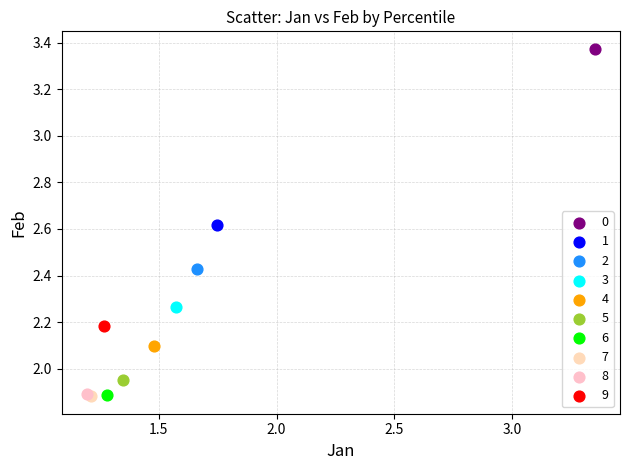

What are all the series names shown in the legend?

0, 1, 2, 3, 4, 5, 6, 7, 8, 9